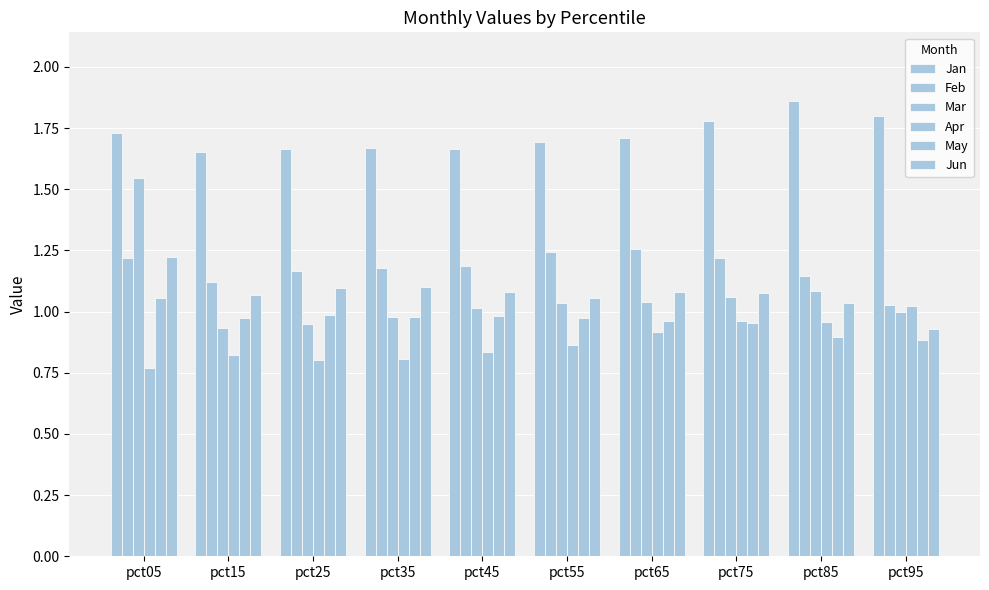

What is the value of the Apr bar at the 8th from the left?

1.0